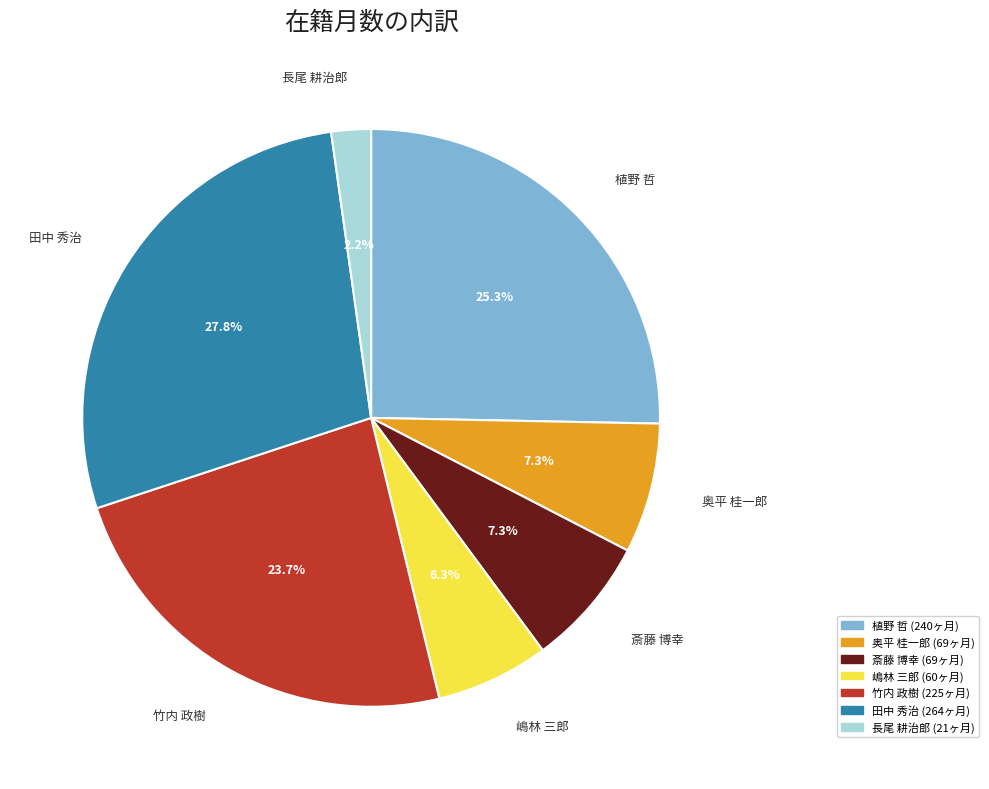

Does 田中 秀治 account for over 50% of the chart?

No